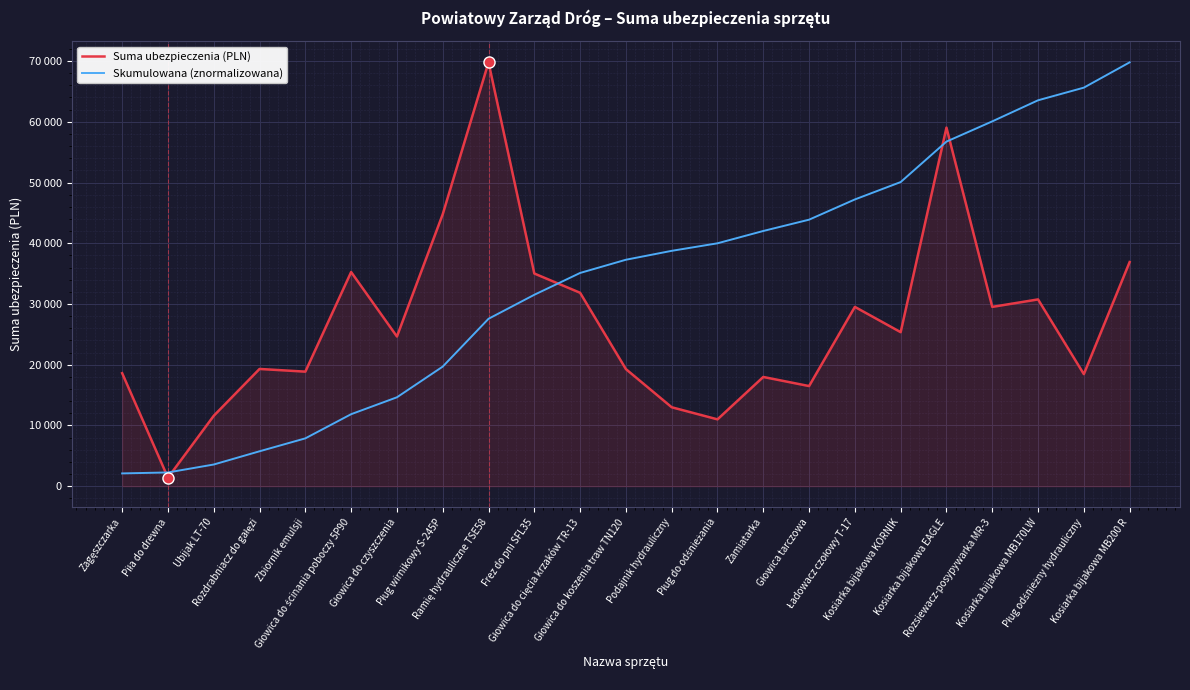

Rank the series by their average value, from lowest to highest.

Suma ubezpieczenia (PLN), Skumulowana (znormalizowana)